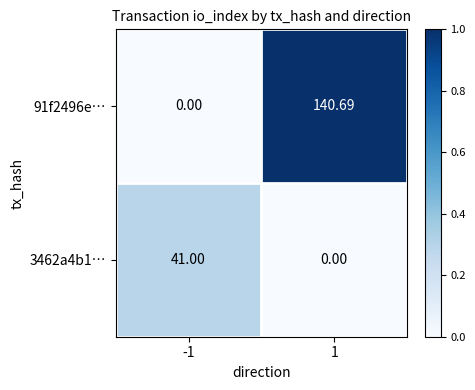

Is the value of 3462a4b1… at 1 greater than the value of 91f2496e… at 1?

No